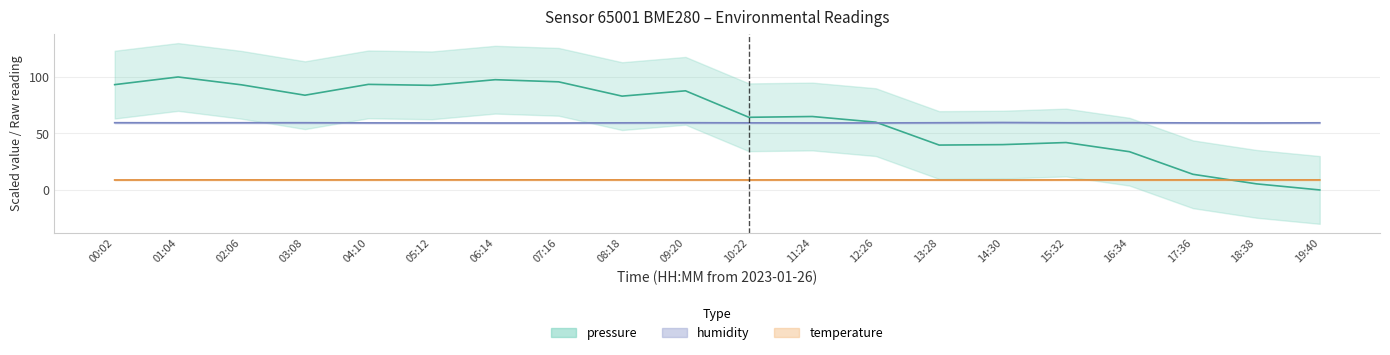

Is it true that temperature equals 4.0 at 19:40?

False